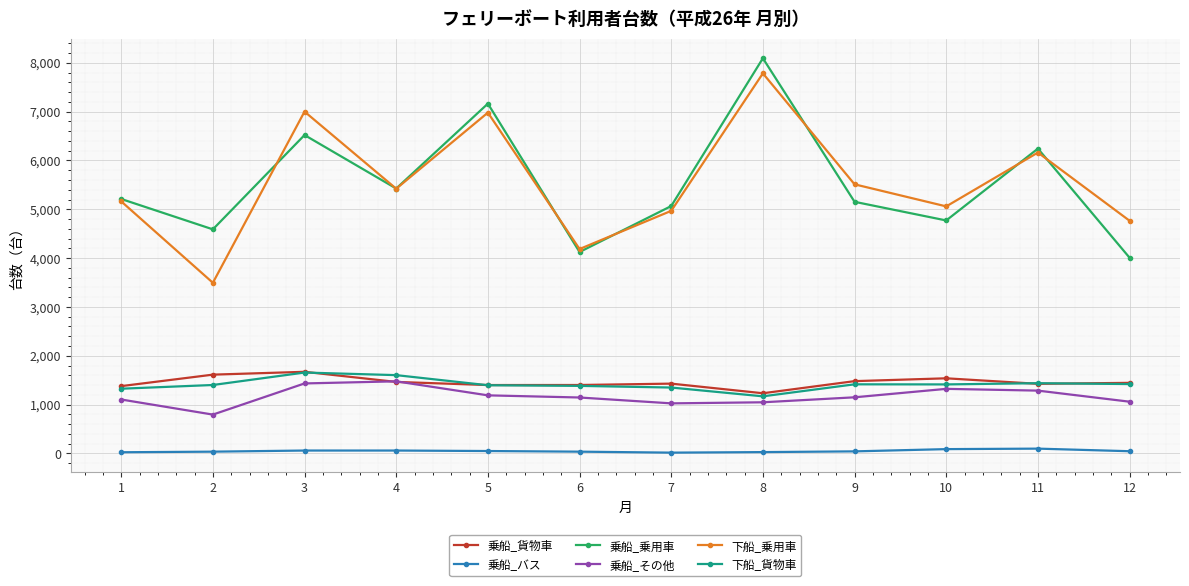

True or false: 乗船_バス and 下船_貨物車 intersect in this chart.

False